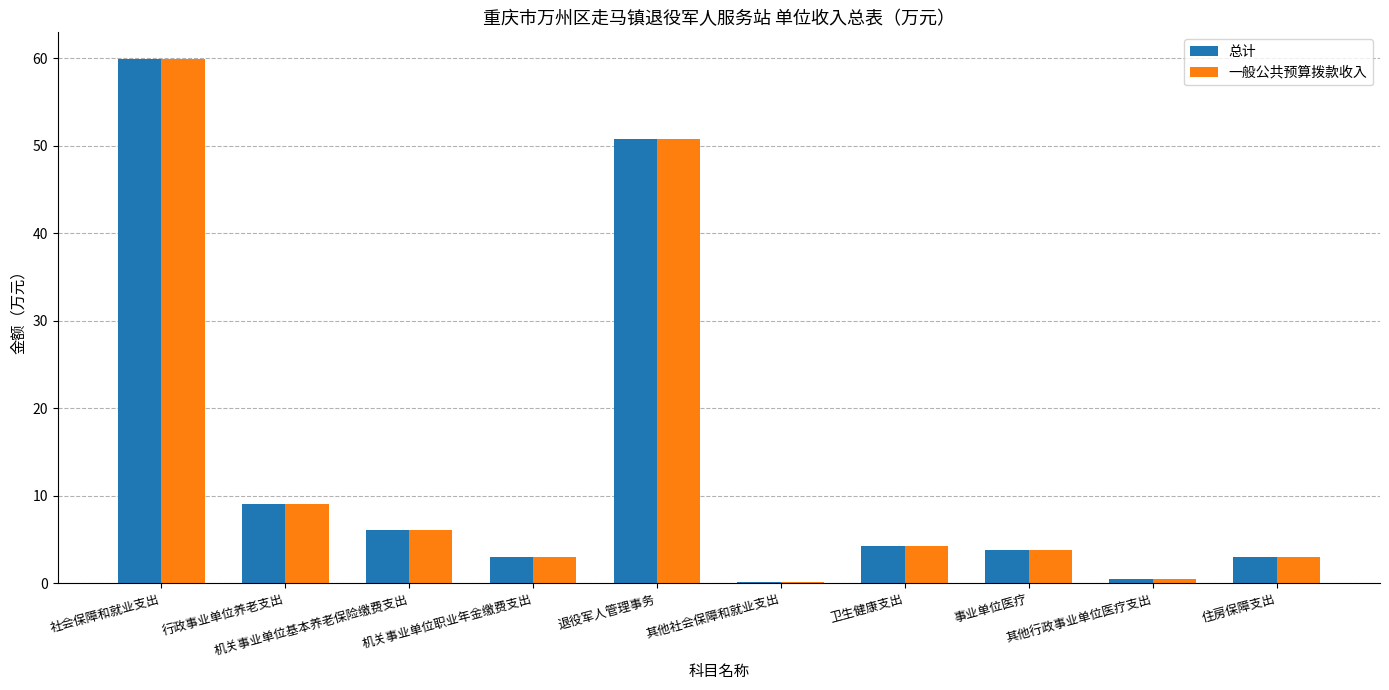

The 一般公共预算拨款收入 series shows 5.2 at 住房保障支出. True or false?

False